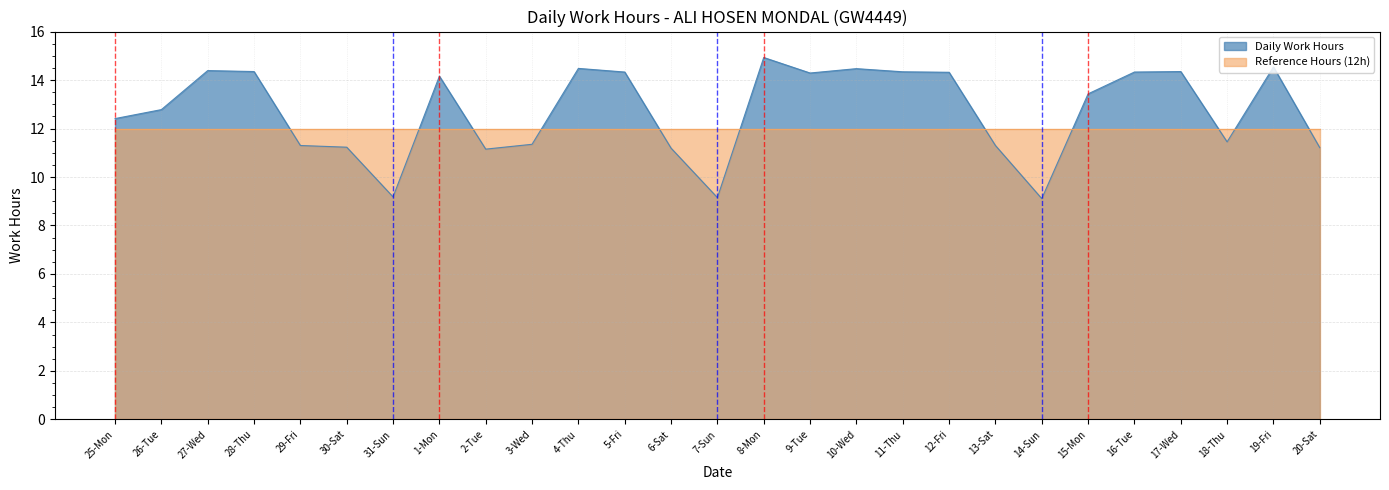

How many lines are shown in the chart?

2